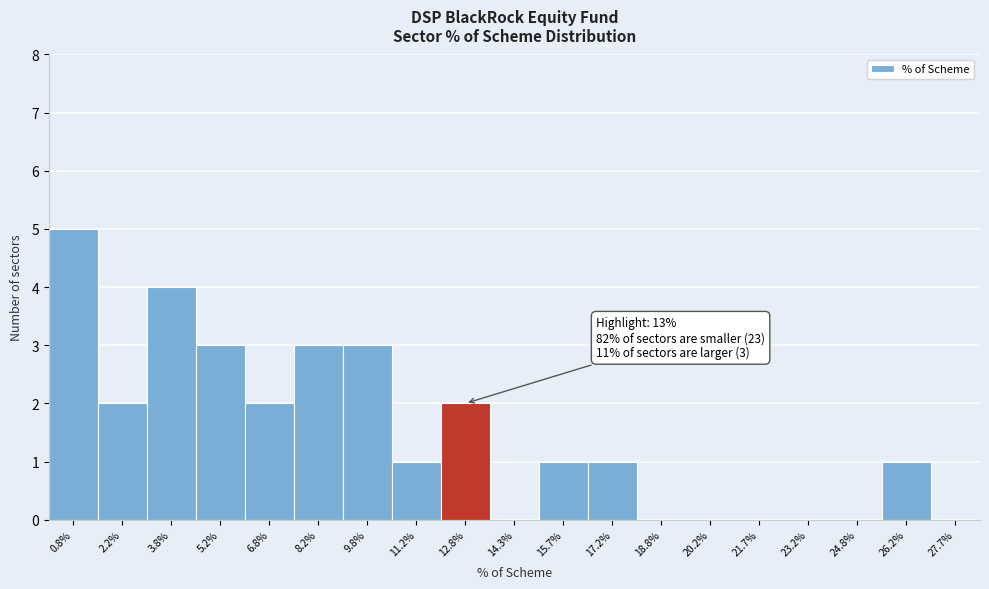

Reading right to left, transcribe all the data shown in this chart.

27.7%=0	26.2%=1	24.8%=0	23.2%=0	21.7%=0	20.2%=0	18.8%=0	17.2%=1	15.7%=1	14.3%=0	12.8%=2	11.2%=1	9.8%=3	8.2%=3	6.8%=2	5.2%=3	3.8%=4	2.2%=2	0.8%=5